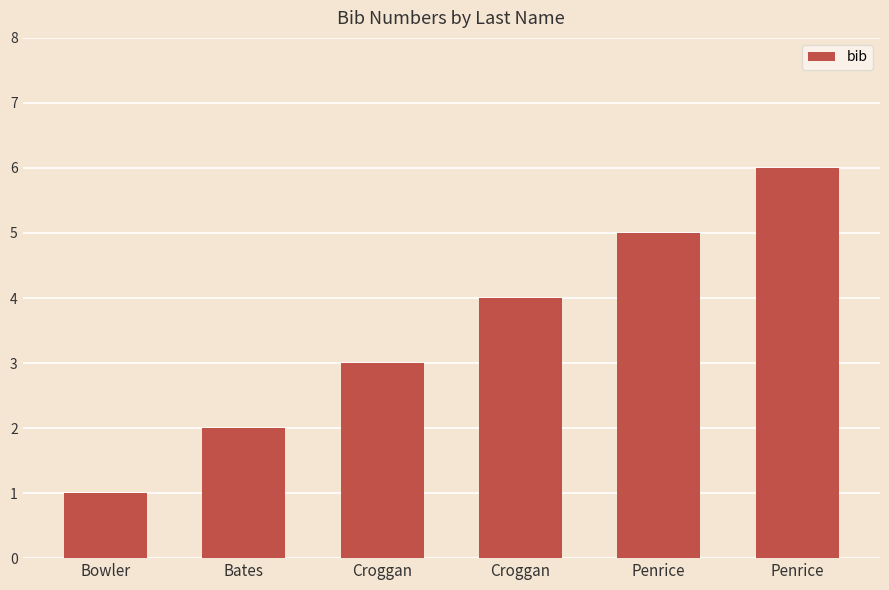

Reading right to left, list all the values displayed in this chart.

Penrice=6	Penrice=5	Croggan=4	Croggan=3	Bates=2	Bowler=1